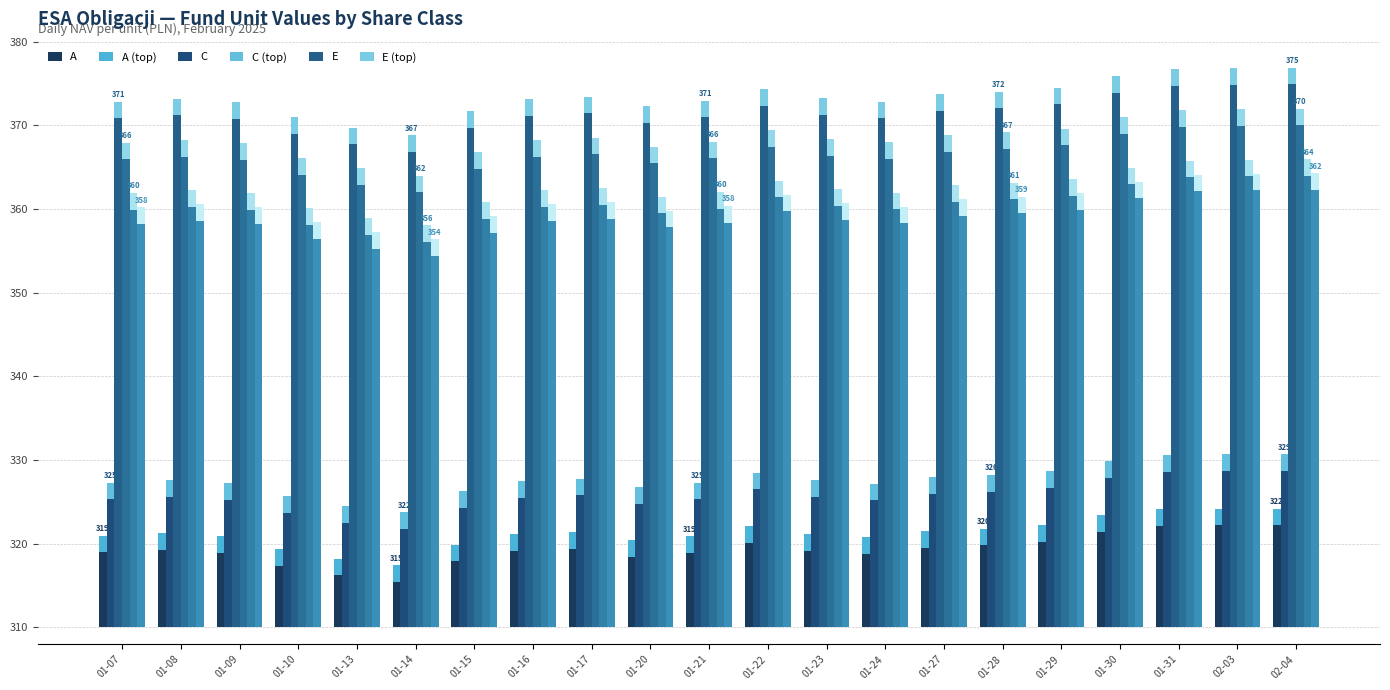

What is the difference between the maximum and minimum values in the A series?

6.8